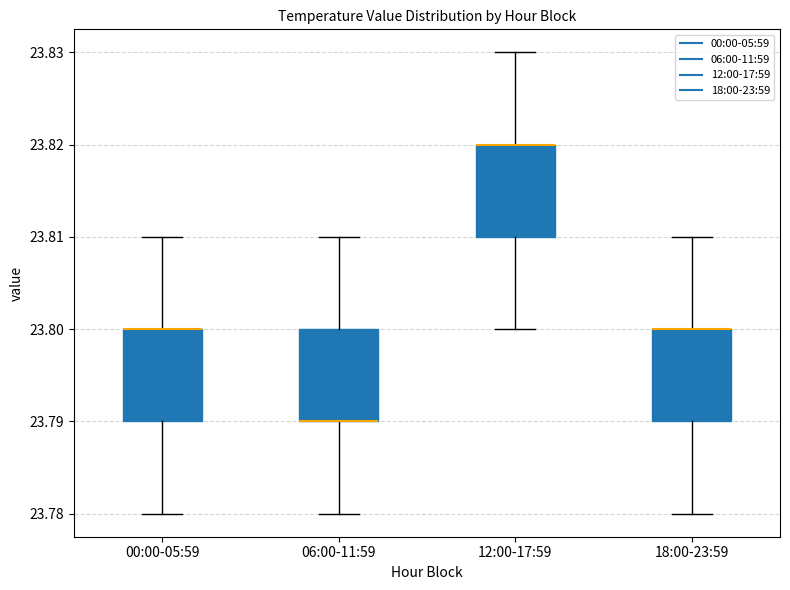

Reading left to right, read every box against the y-axis: the position of its median line, the range the box covers, and the ends of its whiskers. The values are not printed on the chart, so give them approximately, as read against the axis.

00:00-05:59: median 23.80 (drawn on the box's upper edge), box 23.79 to 23.80, whiskers 23.78 to 23.81
06:00-11:59: median 23.79 (drawn on the box's lower edge), box 23.79 to 23.80, whiskers 23.78 to 23.81
12:00-17:59: median 23.82 (drawn on the box's upper edge), box 23.81 to 23.82, whiskers 23.80 to 23.83
18:00-23:59: median 23.80 (drawn on the box's upper edge), box 23.79 to 23.80, whiskers 23.78 to 23.81